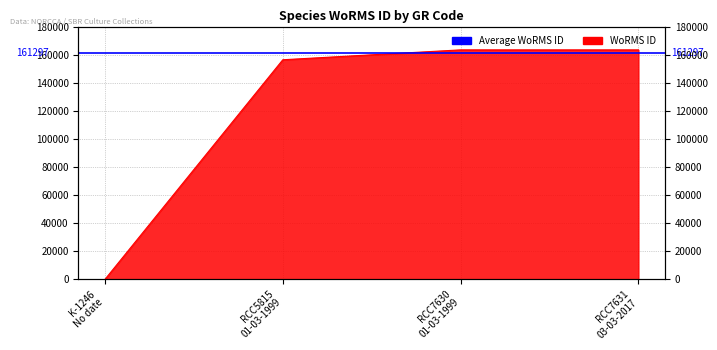

List the labels in order of value, largest first.

RCC7630 01-03-1999, RCC7631 03-03-2017, RCC5815 01-03-1999, K-1246 No date